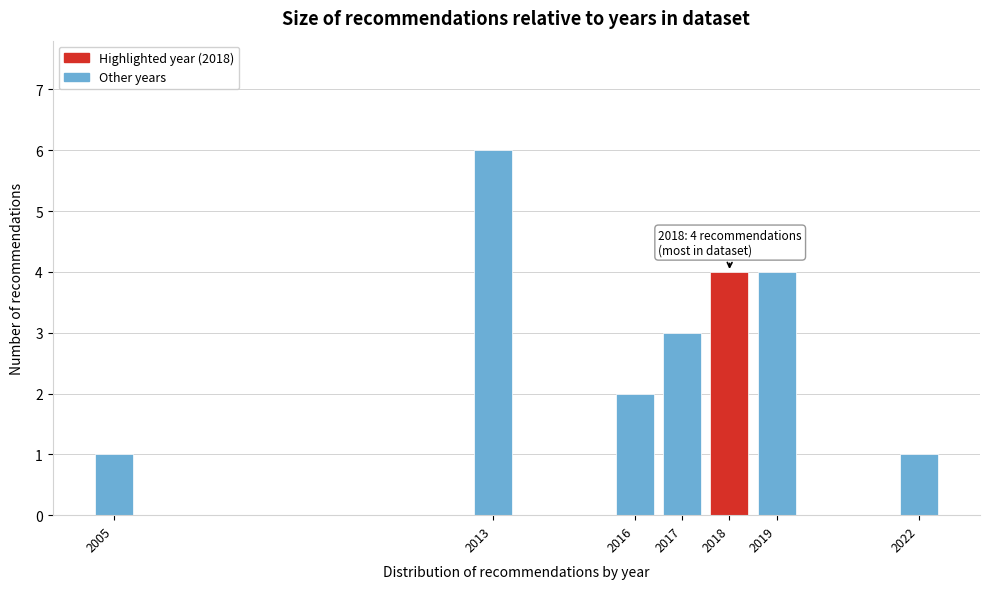

Reading left to right, what are all the values shown in this chart?

2005=1	2013=6	2016=2	2017=3	2018=4	2019=4	2022=1